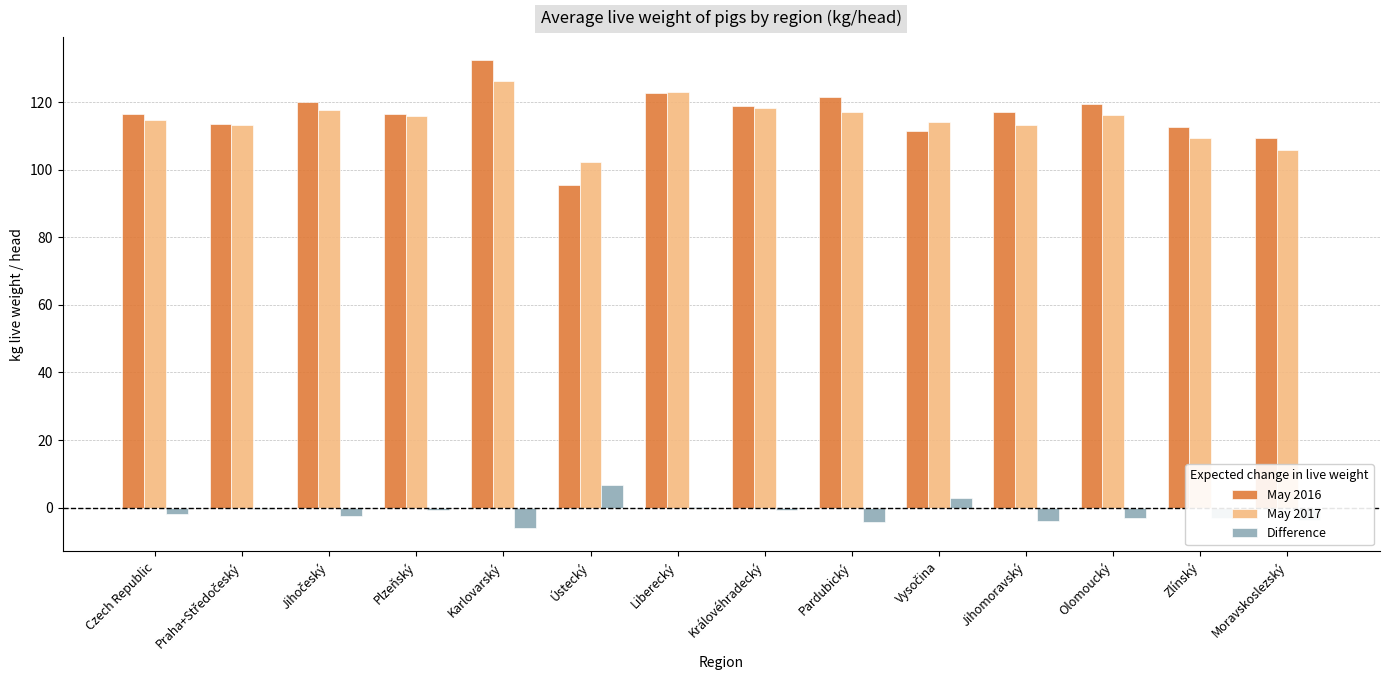

Which category has the highest value across all series?

Karlovarský